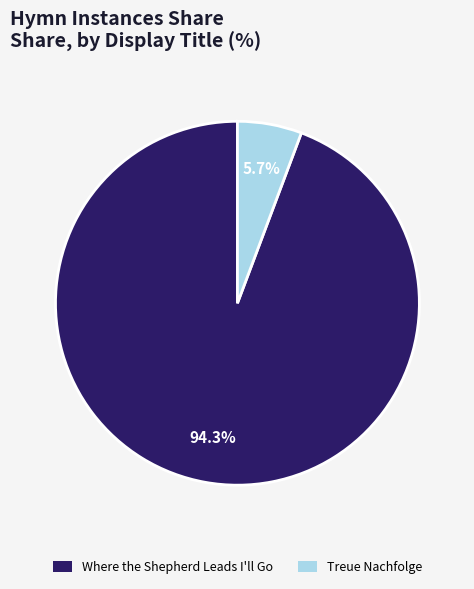

To the nearest percent, what percentage of the pie is Treue Nachfolge?

6%